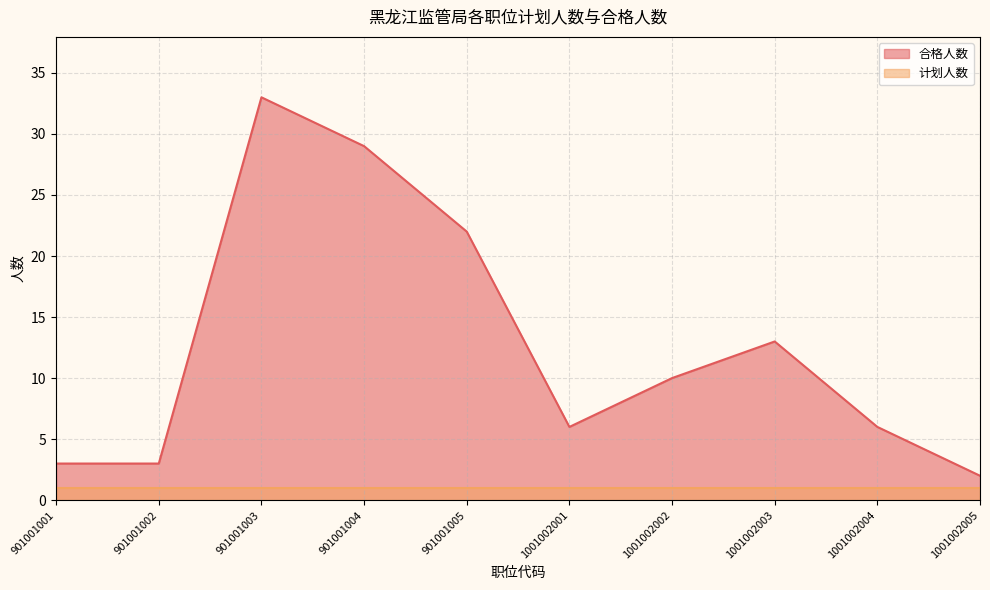

Does the chart display data point markers on the line(s)?

No